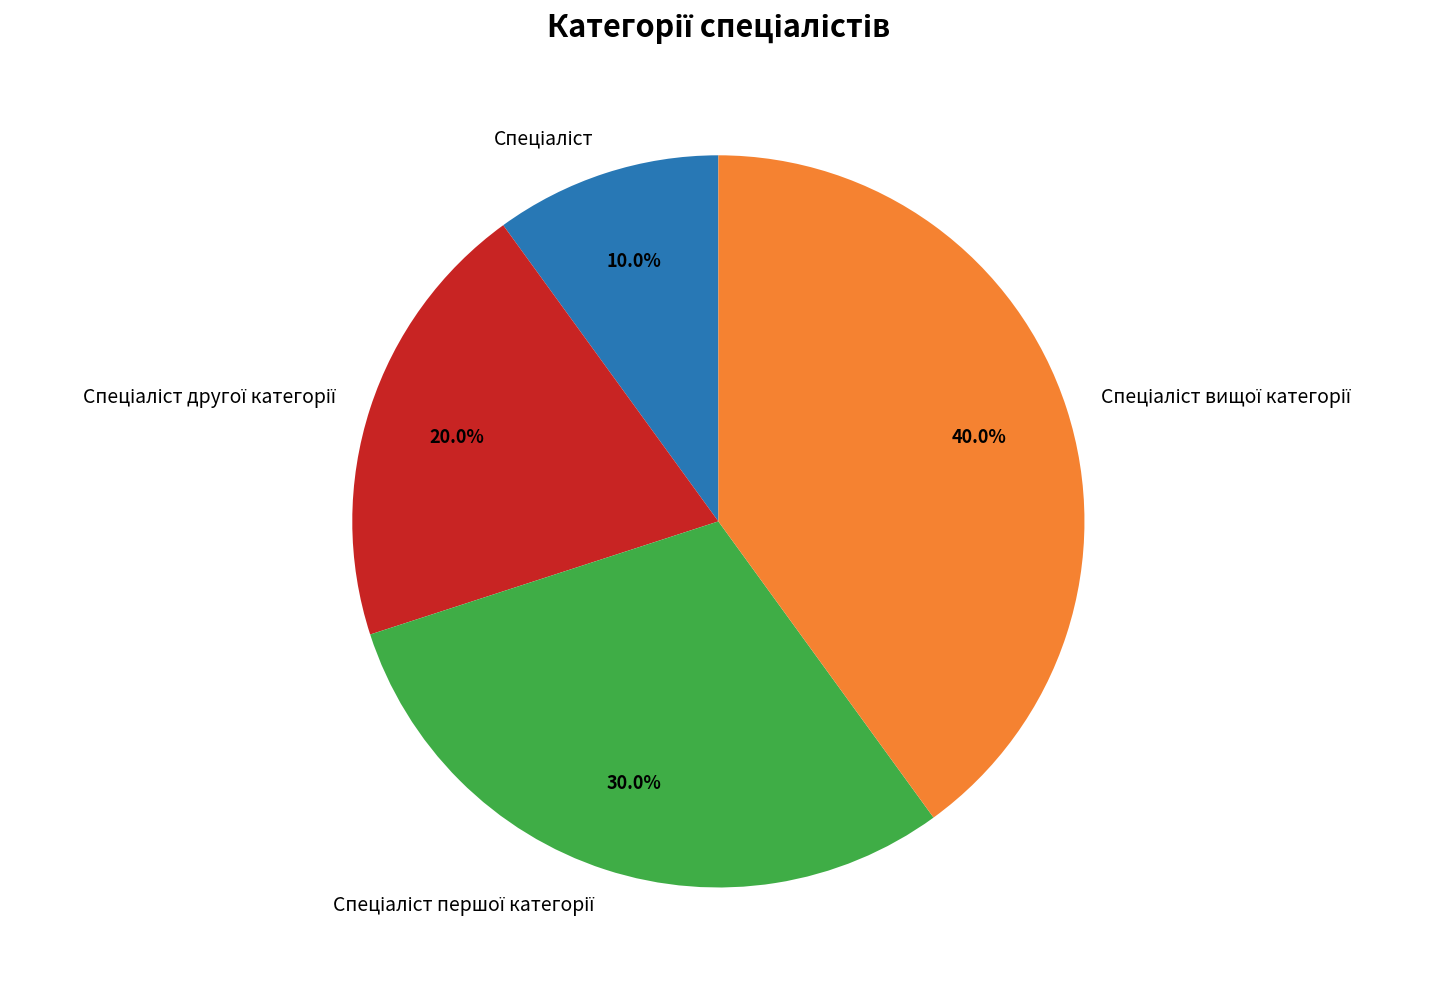

Is there a majority slice in this chart?

No